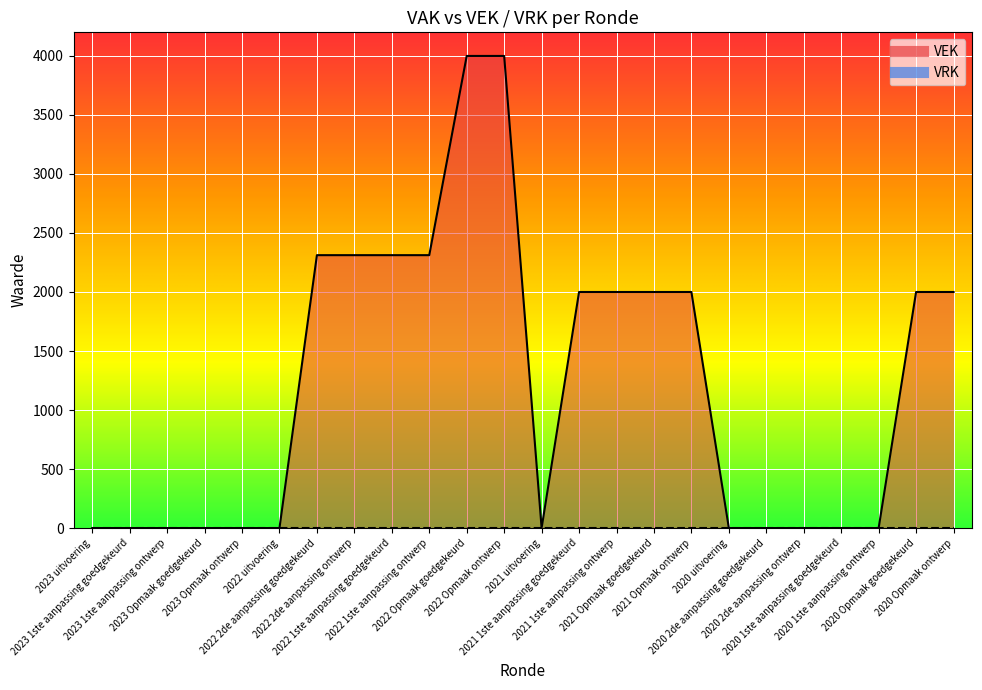

What position from the left is 2023 1ste aanpassing ontwerp?

3